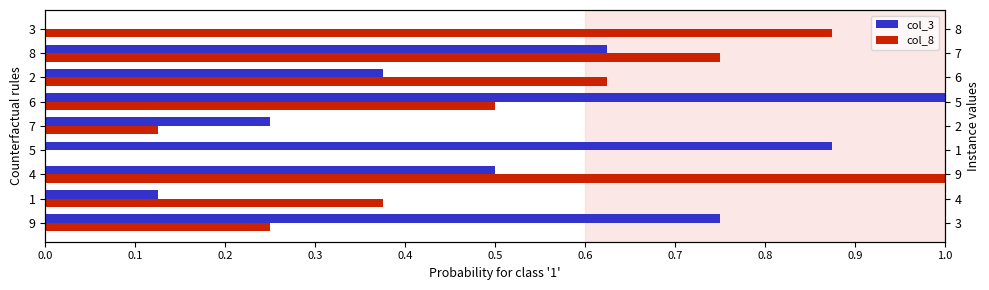

What is the value of the col_8 bar at the 6th from the left?

0.5